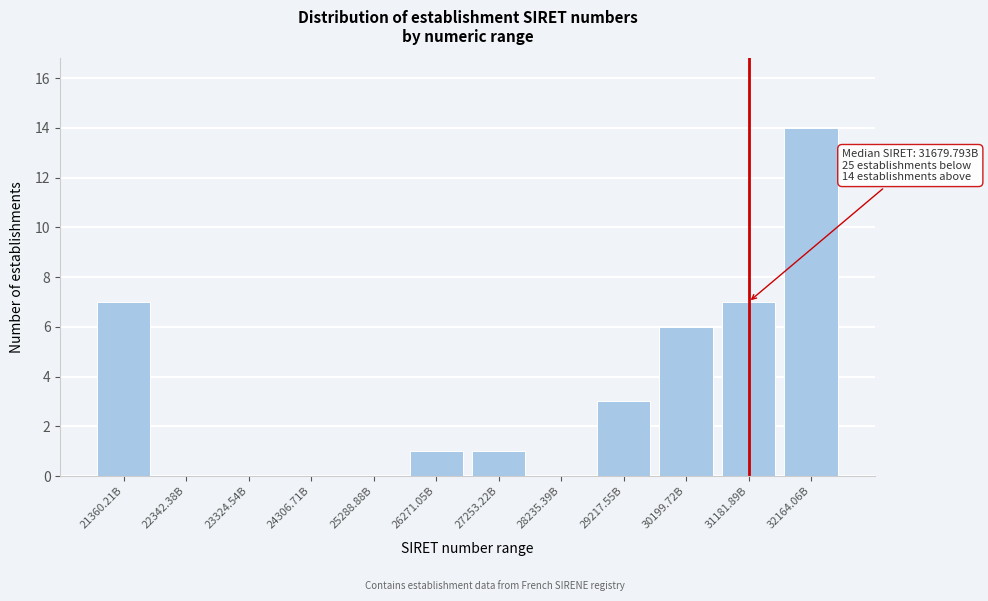

Reading left to right, what are all the values shown in this chart?

21360.21B=7	22342.38B=0	23324.54B=0	24306.71B=0	25288.88B=0	26271.05B=1	27253.22B=1	28235.39B=0	29217.55B=3	30199.72B=6	31181.89B=7	32164.06B=14